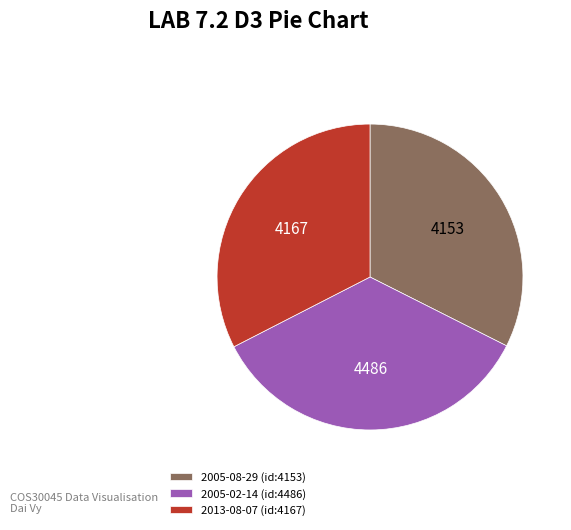

Approximately how many times larger is the value at 2005-08-29 (id:4153) compared to 2013-08-07 (id:4167)?

1.0